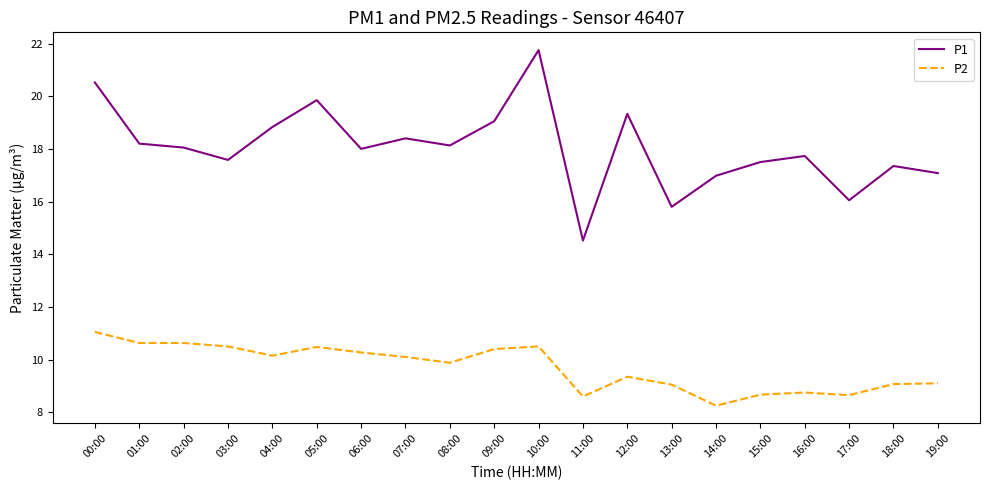

List the series in order of their peak value, lowest first.

P2, P1